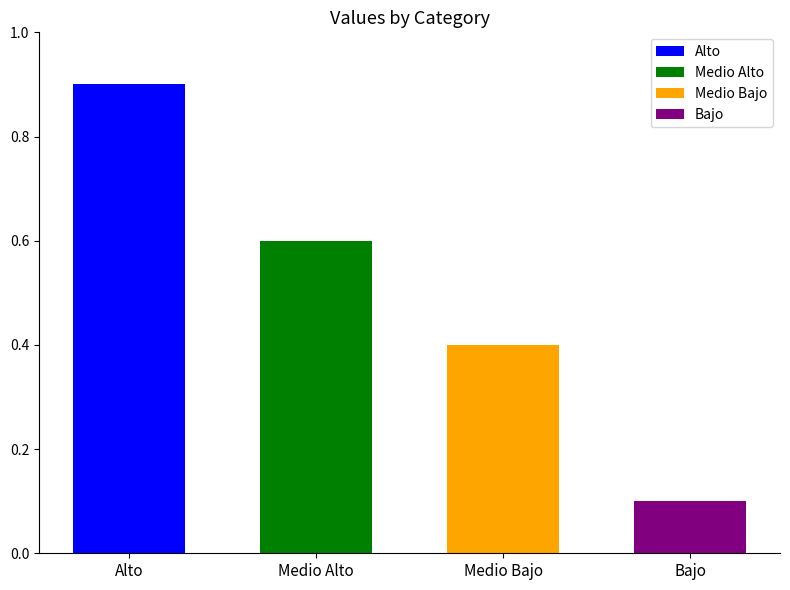

What position from the left is Medio Bajo?

3